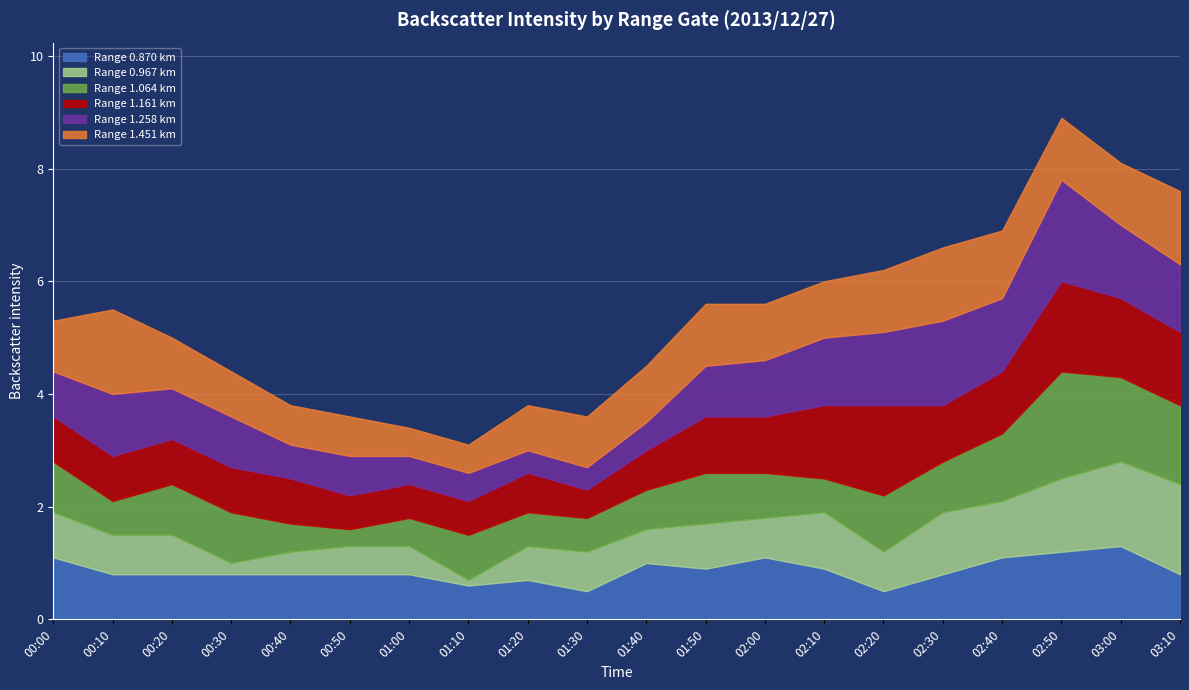

What is the value of the 1.451 point at the 7th from the left?

0.5